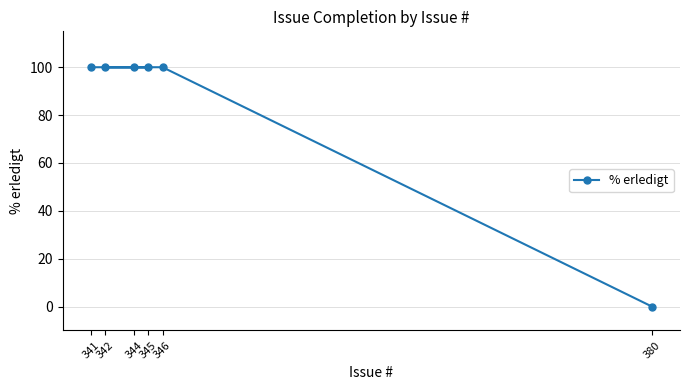

The chart shows a value of 100 at 345. True or false?

True